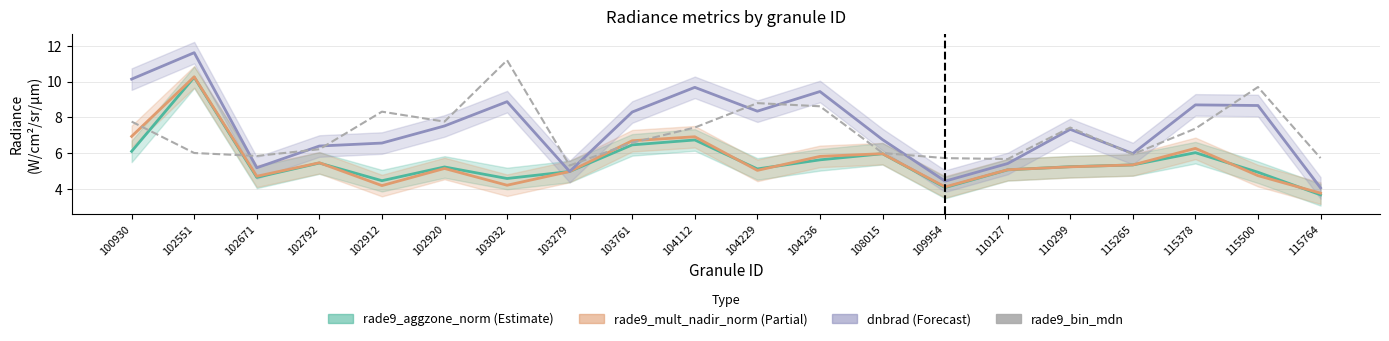

The value of rade9_bin_mdn at 110127 is 5.7. True or false?

True